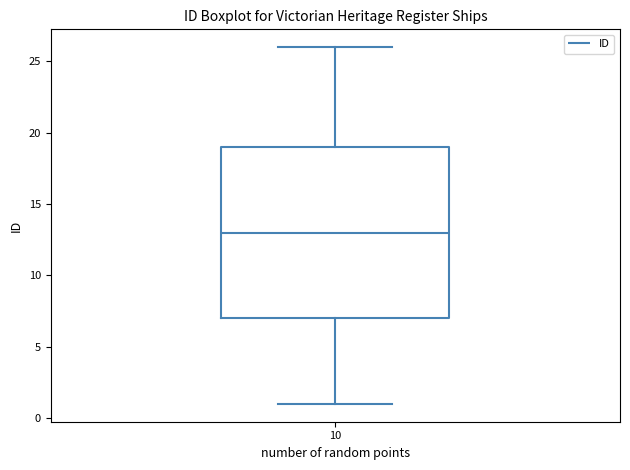

Read this box plot against the y-axis: the position of the median line, the range covered by the box, and the ends of both whiskers. The values are not printed on the chart, so give them approximately, as read against the axis.

median 13, box 7 to 19, whiskers 1 to 26